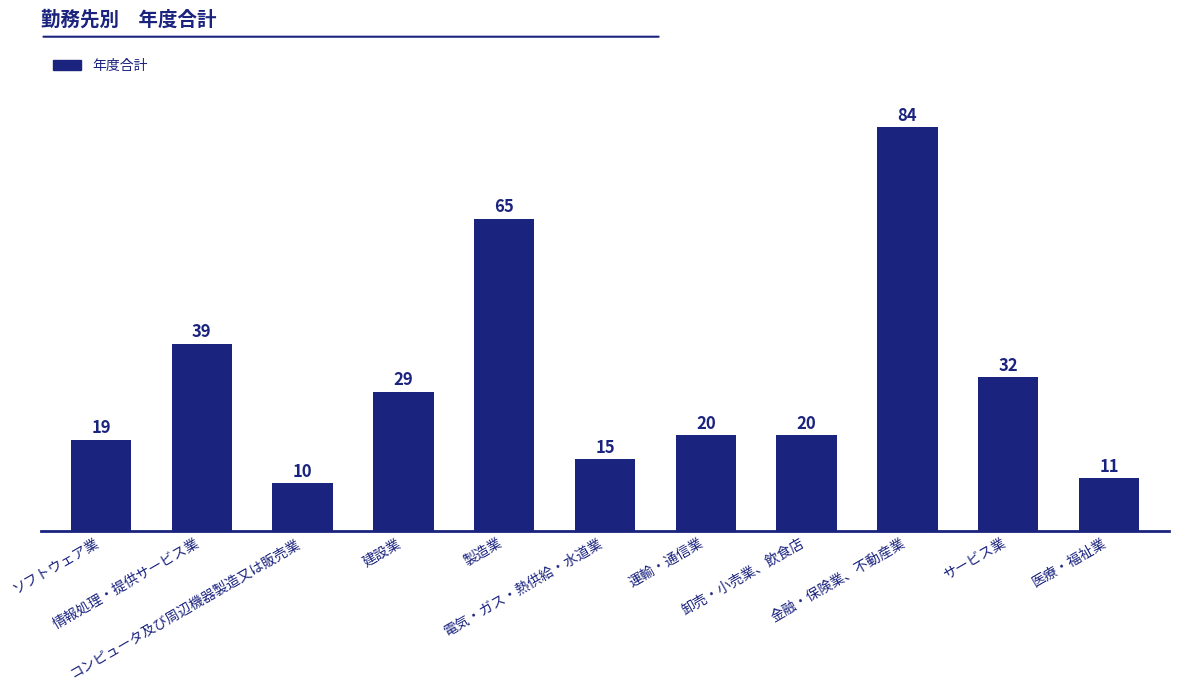

Are the bars grouped side by side (vs. stacked)?

No